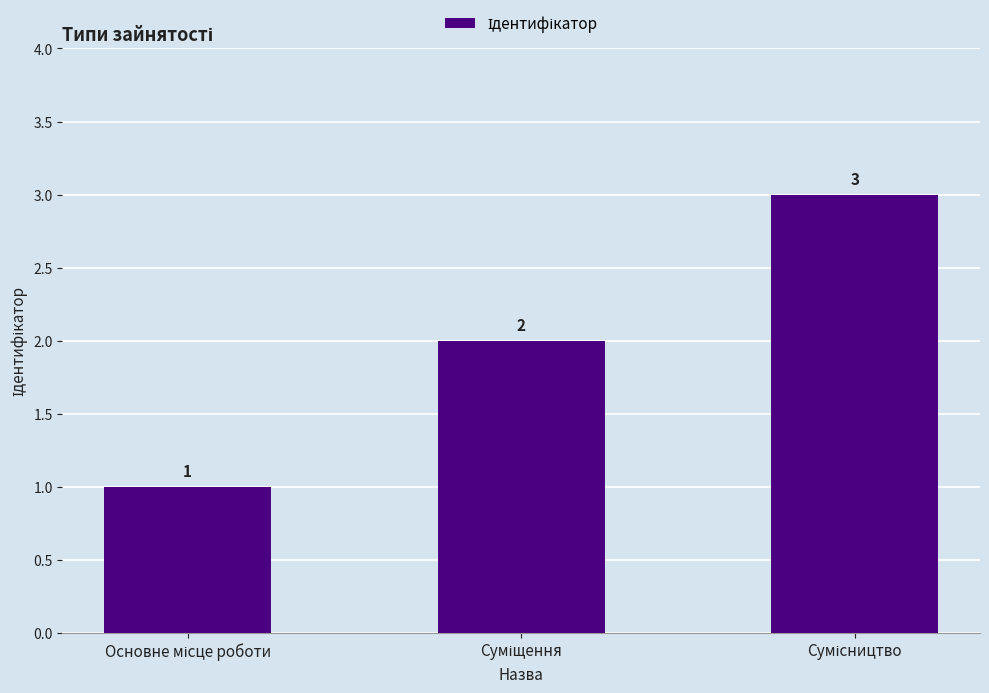

What is the greatest value displayed?

3